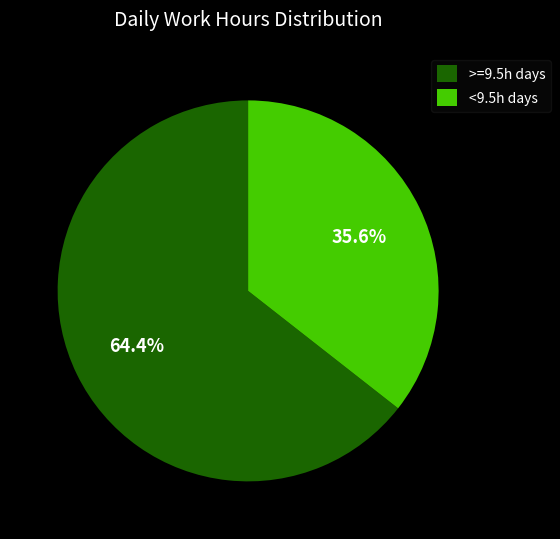

Which category has the smallest portion of the pie?

<9.5h days